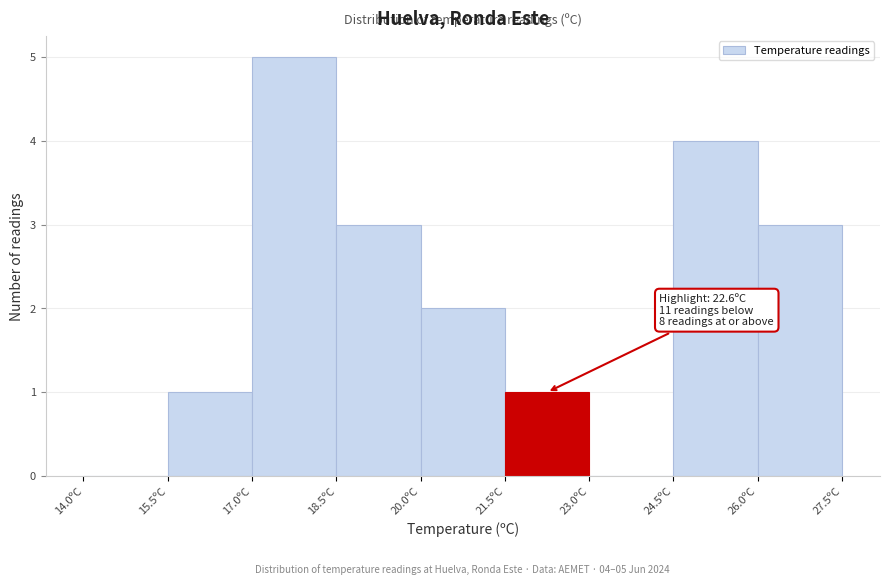

Which range on the x-axis has the tallest bar?

17.0 to 18.5